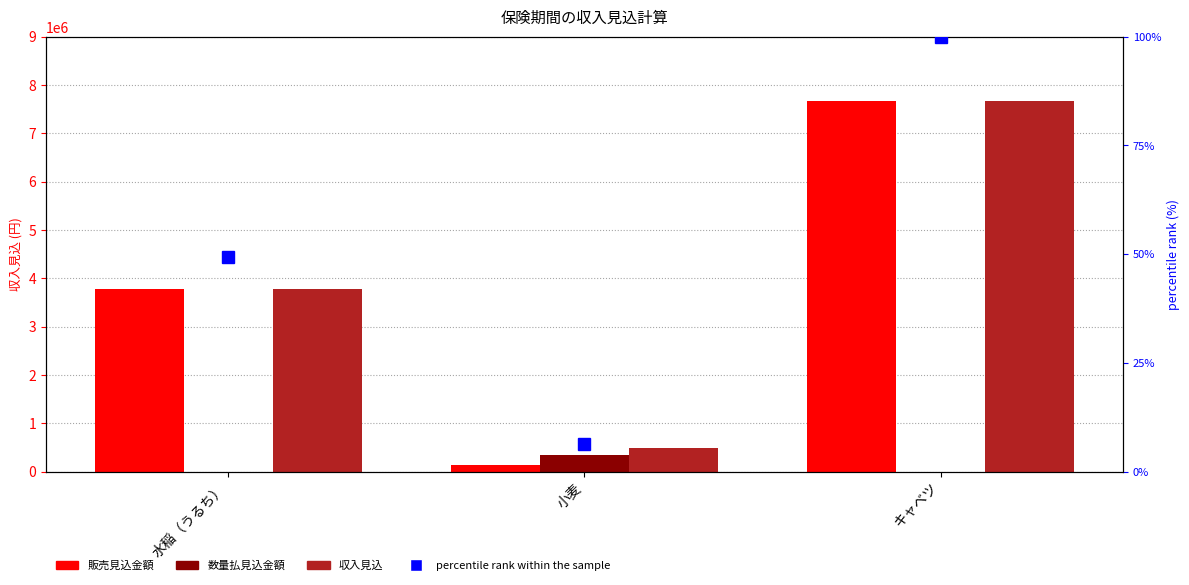

Is it true that 収入見込 equals 3780000.0 at 水稲（うるち）?

True